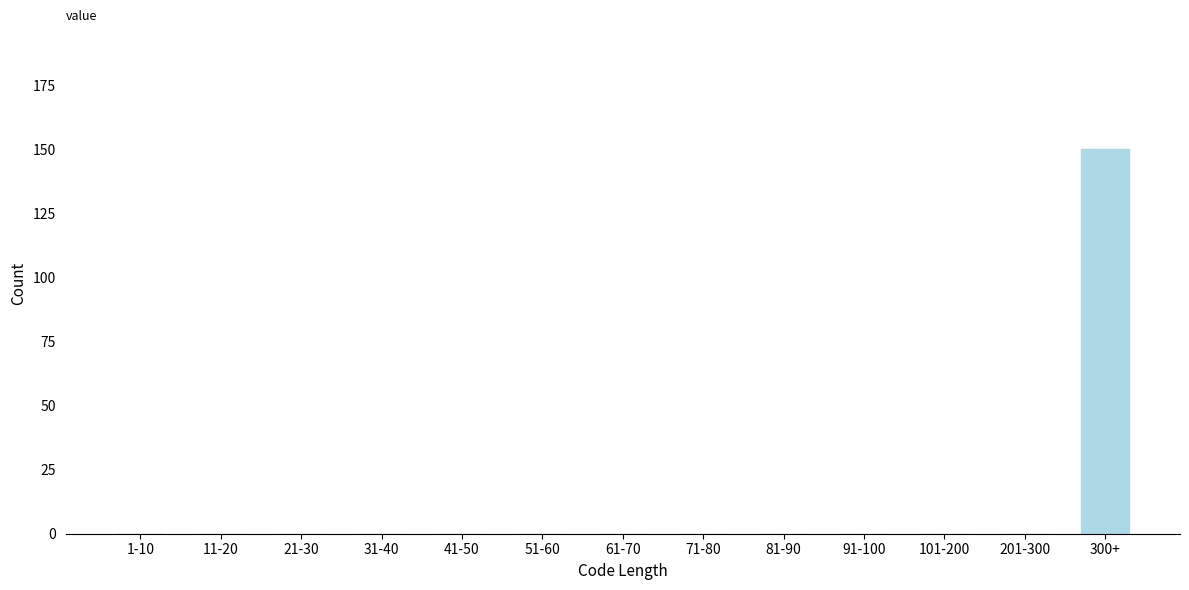

Reading right to left, extract all data points from this chart.

300+=150	201-300=0	101-200=0	91-100=0	81-90=0	71-80=0	61-70=0	51-60=0	41-50=0	31-40=0	21-30=0	11-20=0	1-10=0